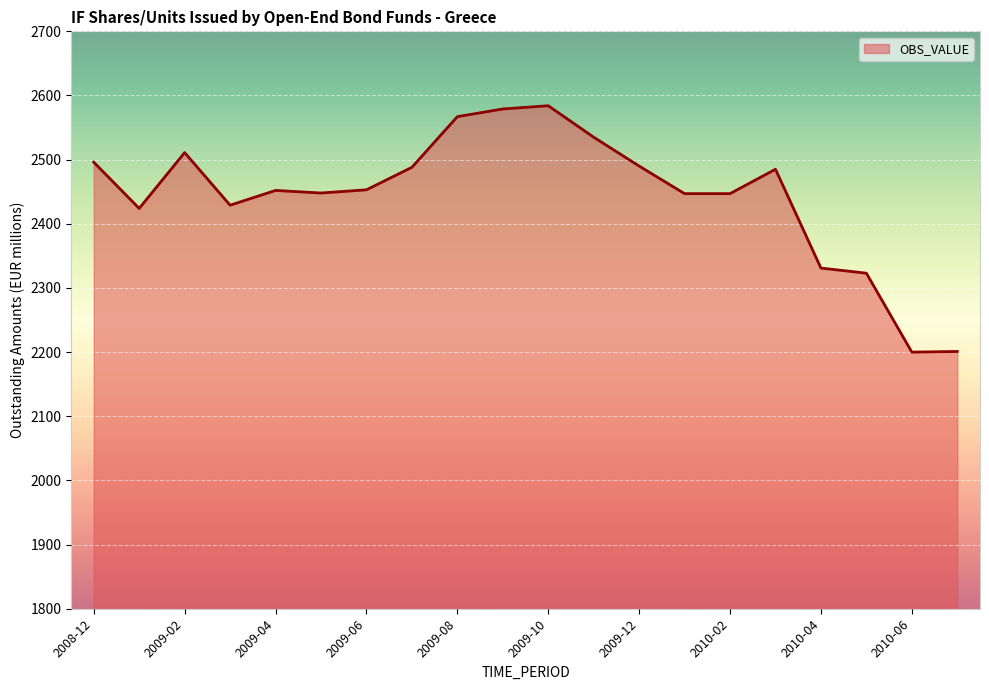

What is the greatest value displayed?

2584